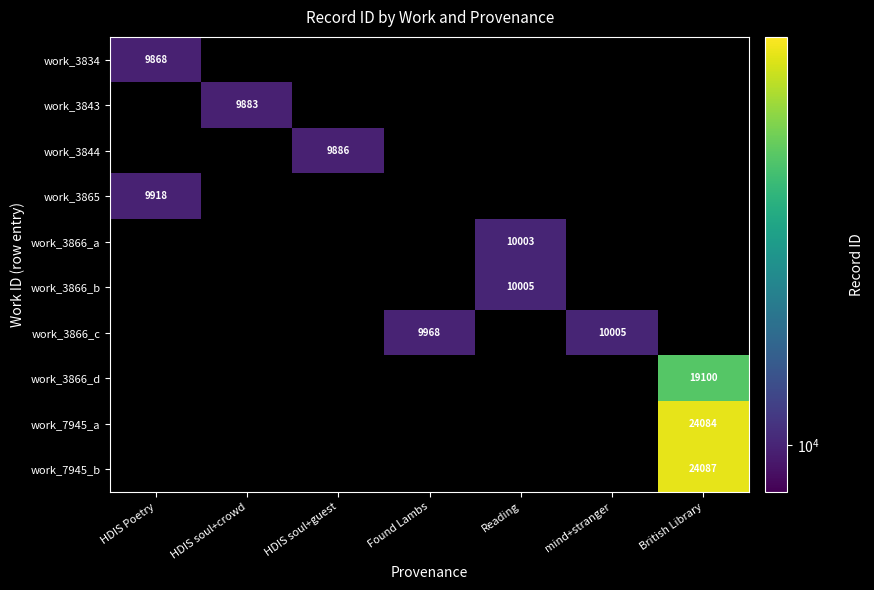

What is the smallest value displayed?

9868.0